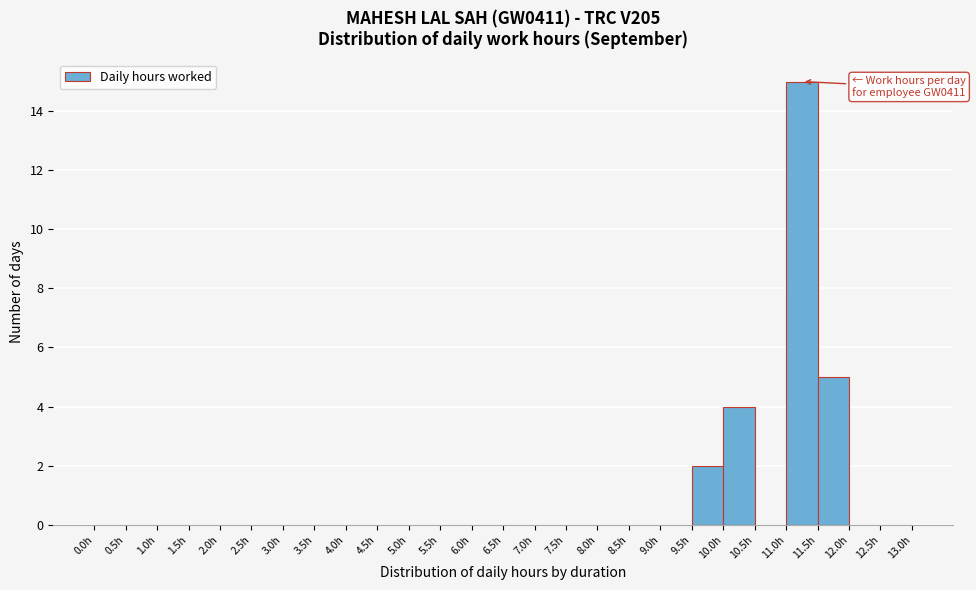

Over which range of the x-axis is the bar tallest?

11.0 to 11.5